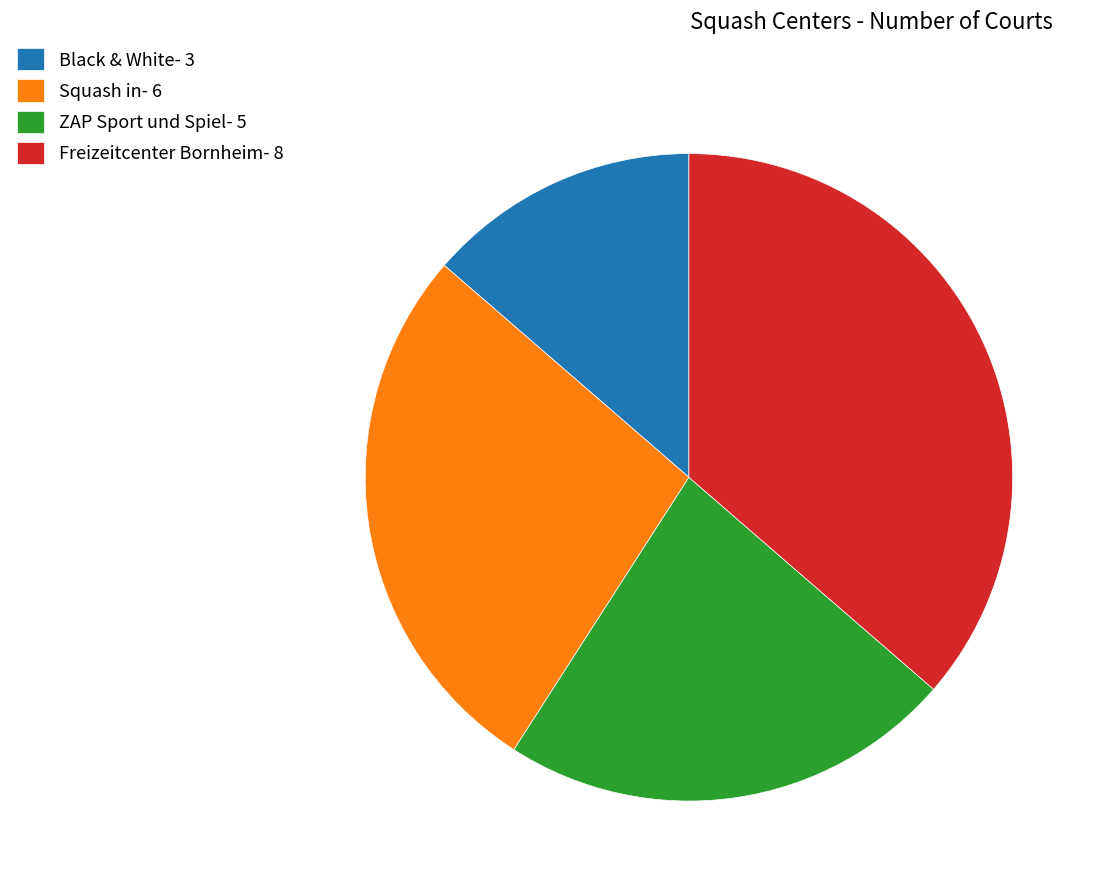

Is it true that Squash in is 27% of the pie?

True